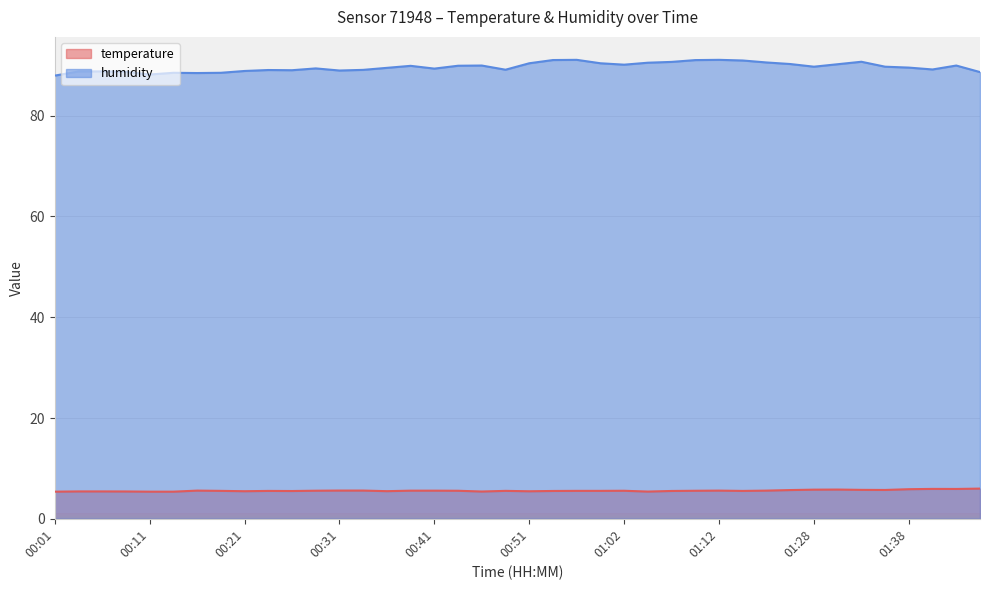

List the series in order of their peak value, lowest first.

temperature, humidity